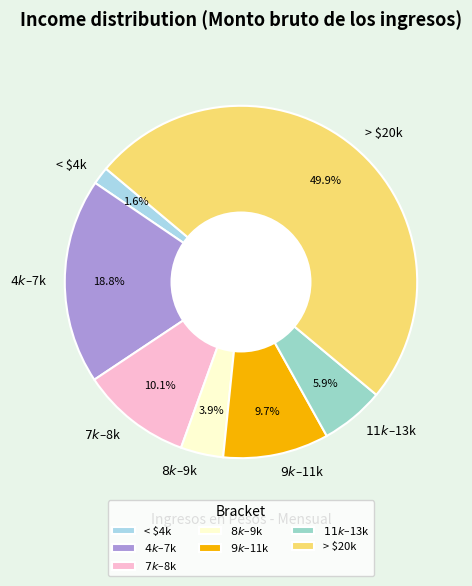

Which slice is the largest?

> $20k